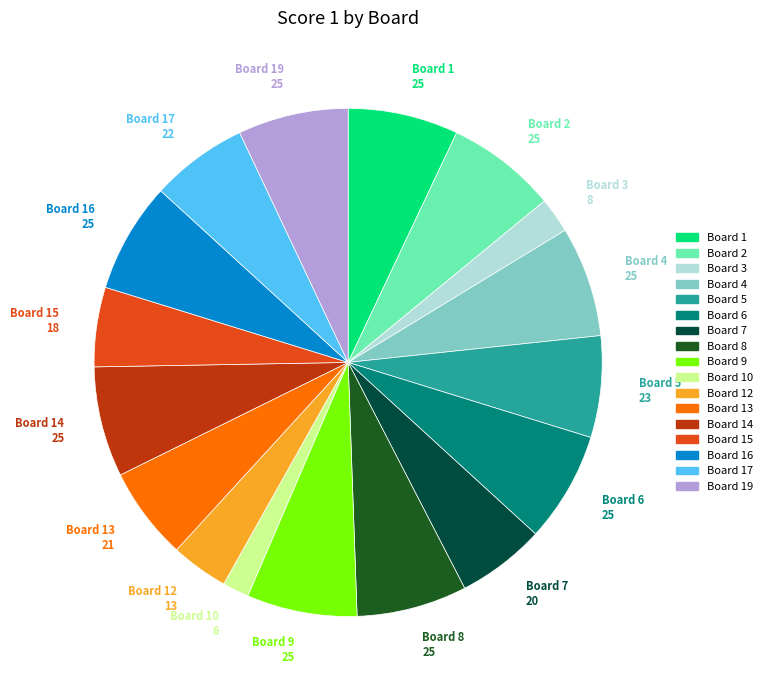

Is there any slice that represents more than half of the pie?

No